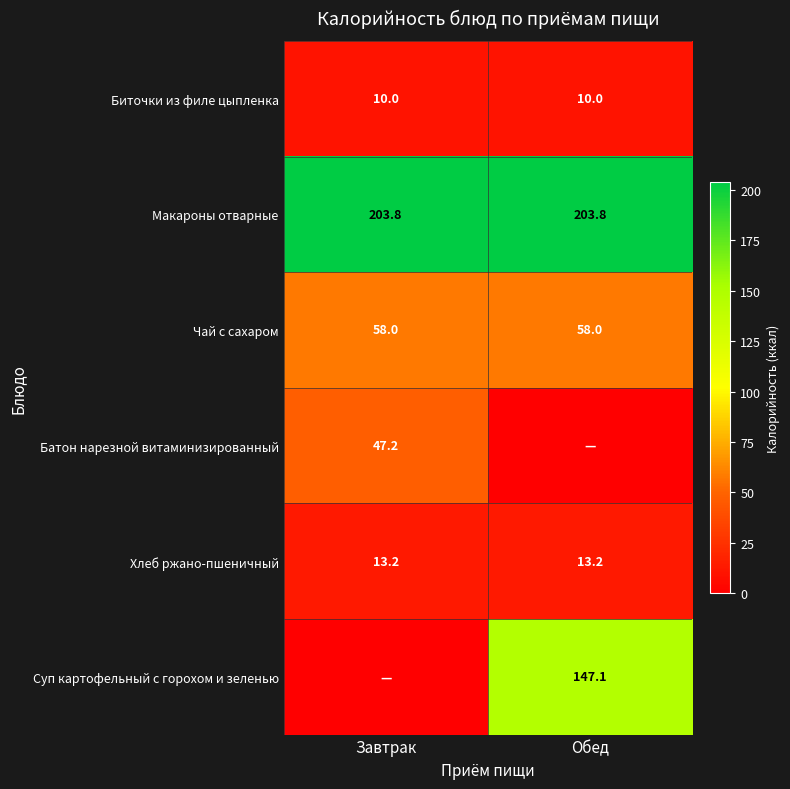

What is the sum of all Хлеб ржано-пшеничный values?

26.4